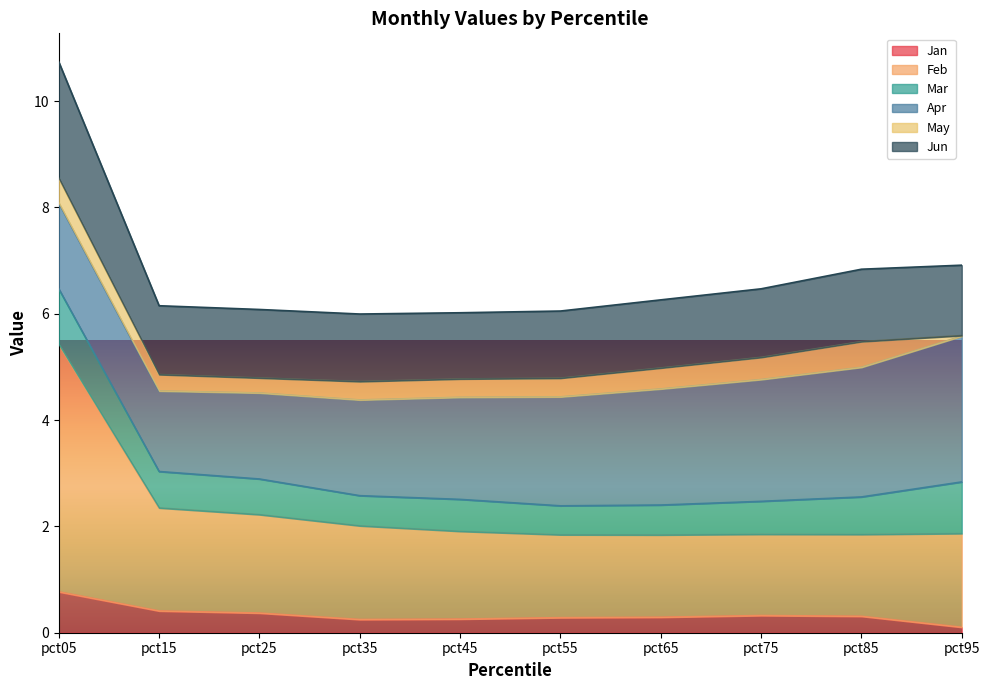

Which category has the lowest value in the Jan series?

pct95